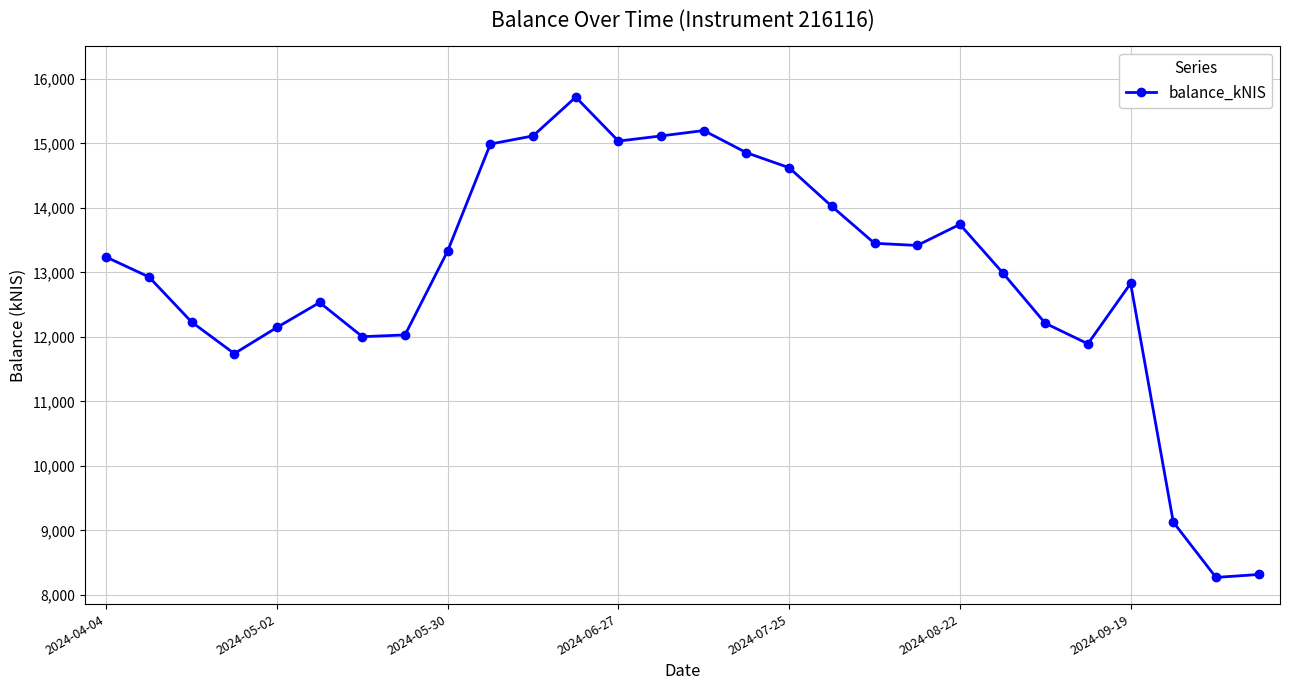

What is the difference between the maximum and minimum values?

7447.1